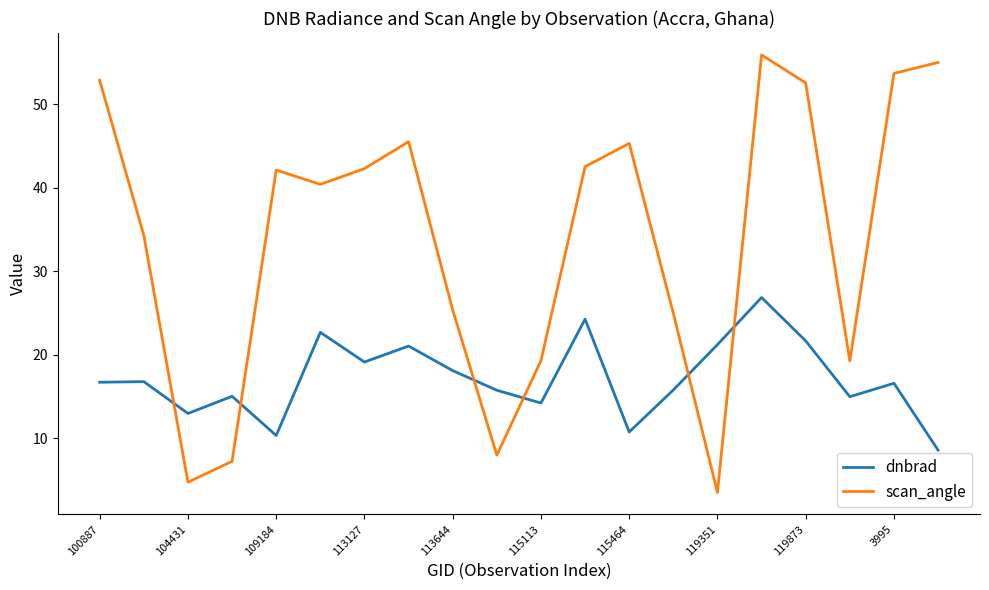

Which series has the largest range (max minus min)?

scan_angle